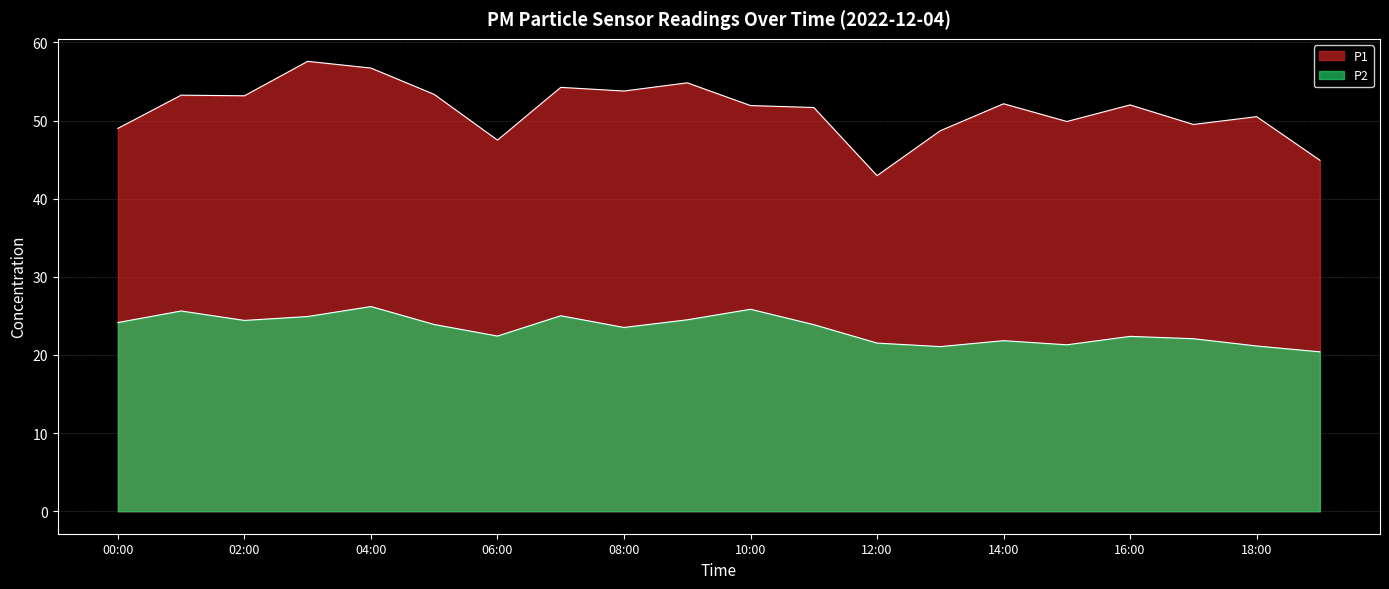

Which series has the widest spread of values?

P1